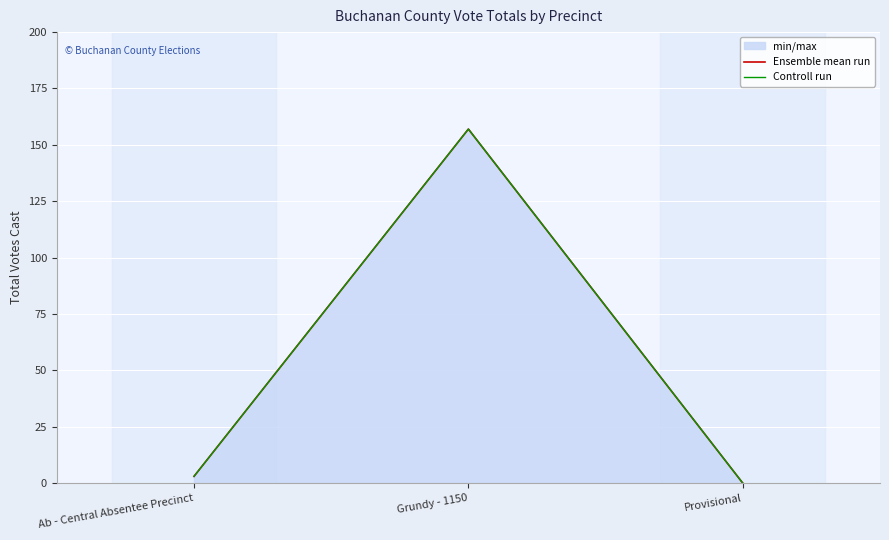

Read the Ensemble mean run value at Grundy - 1150, to the nearest 5.

155